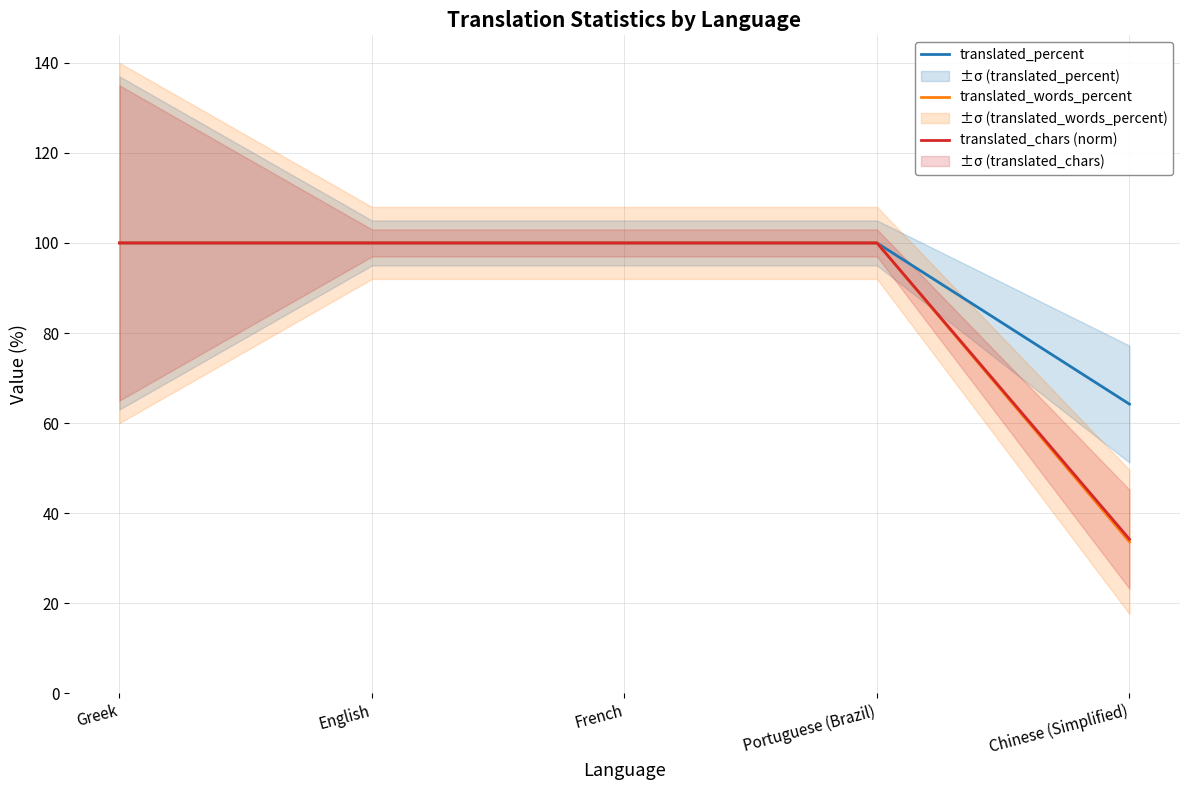

What are all the series names shown in the legend?

translated_percent, translated_words_percent, translated_chars (norm)